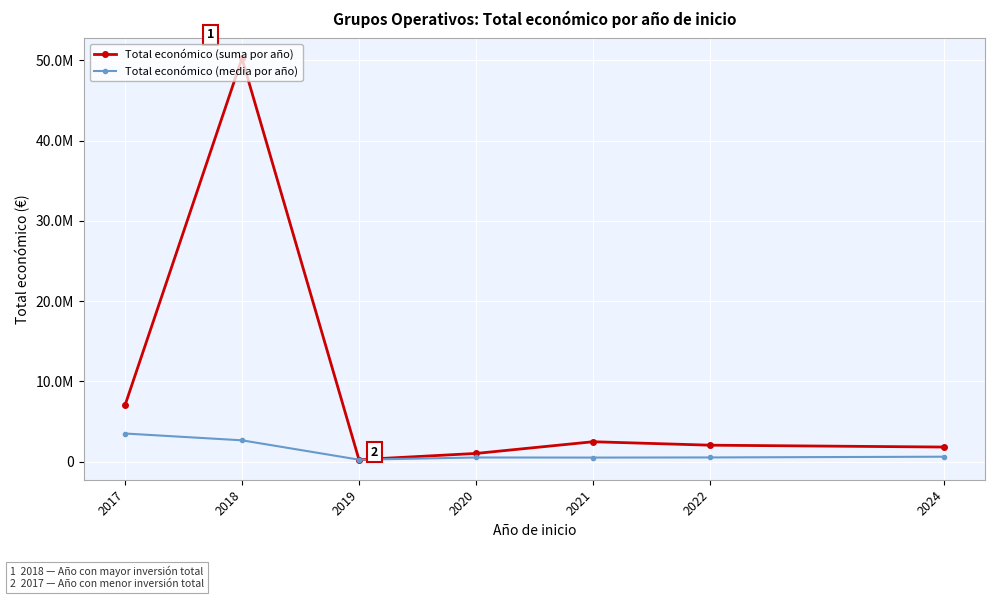

What are all the series names shown in the legend?

Total económico (suma por año), Total económico (media por año)